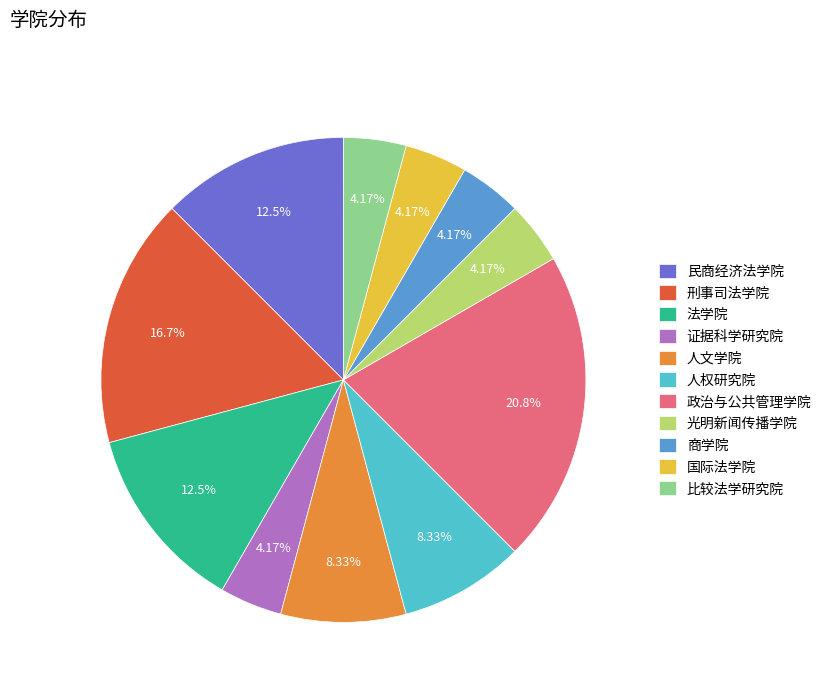

Which slice is the largest?

政治与公共管理学院